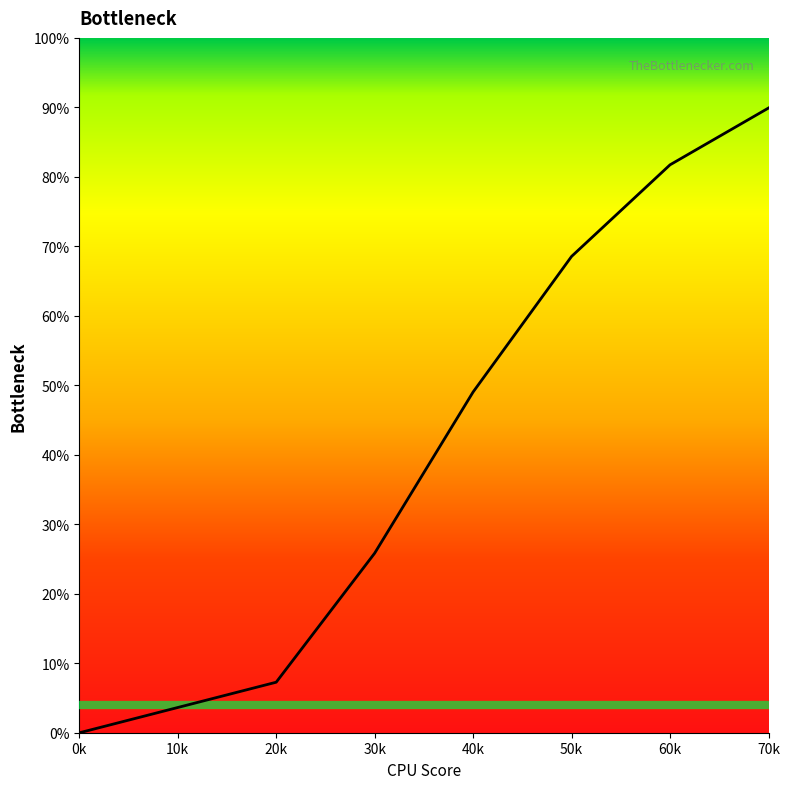

What is the average value?

0.5